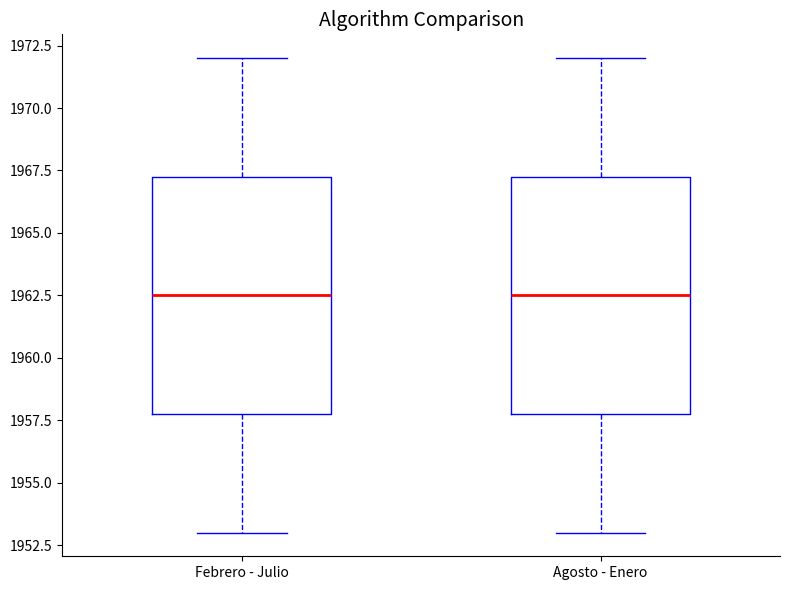

Where is the lower edge of the box for Febrero - Julio on the y-axis? The values are not printed on the chart, so give them approximately, as read against the axis.

1958.0